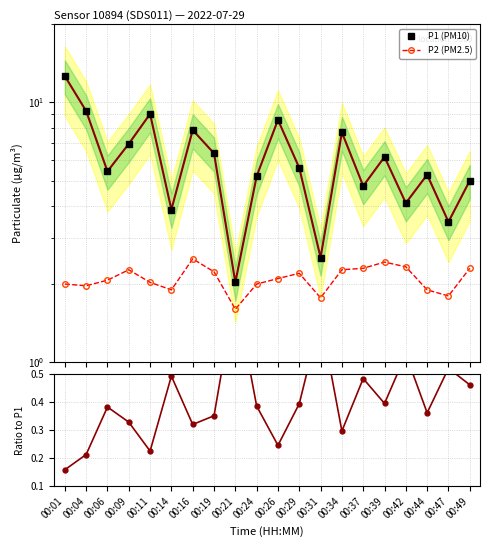

What is the total value across all series at 00:29?

8.2